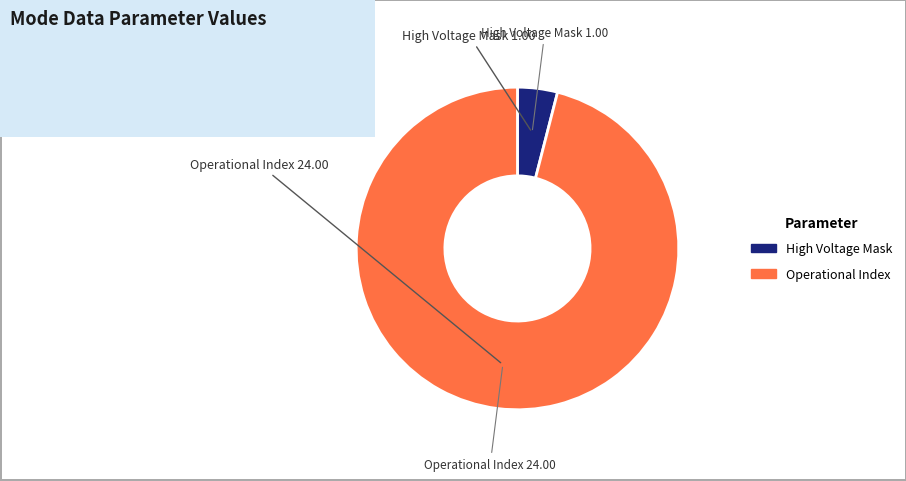

Is there any slice that represents more than half of the pie?

Yes